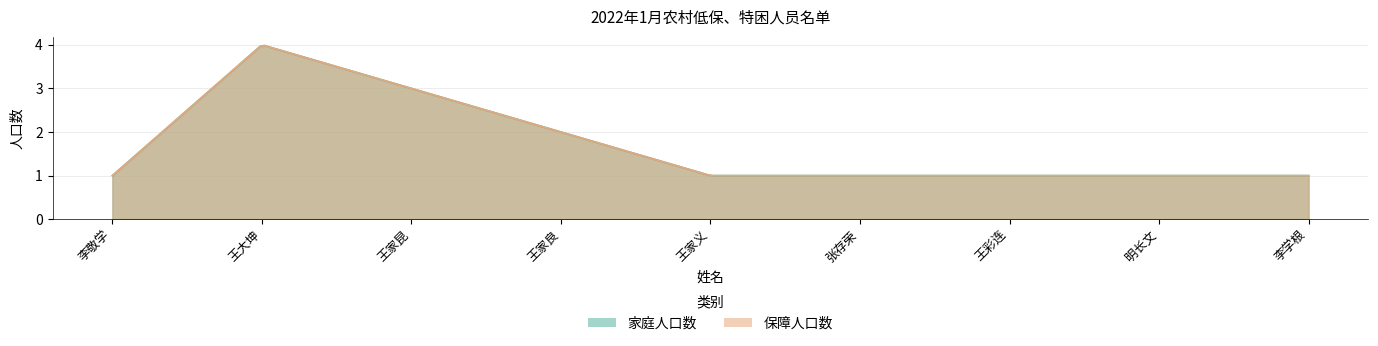

True or false: 家庭人口数 and 保障人口数 cross at least once.

False